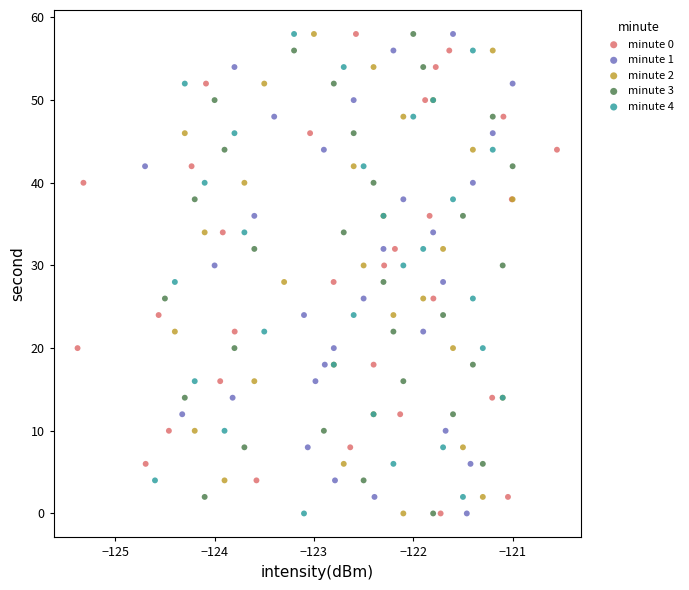

What are all the series names shown in the legend?

minute 0, minute 1, minute 2, minute 3, minute 4